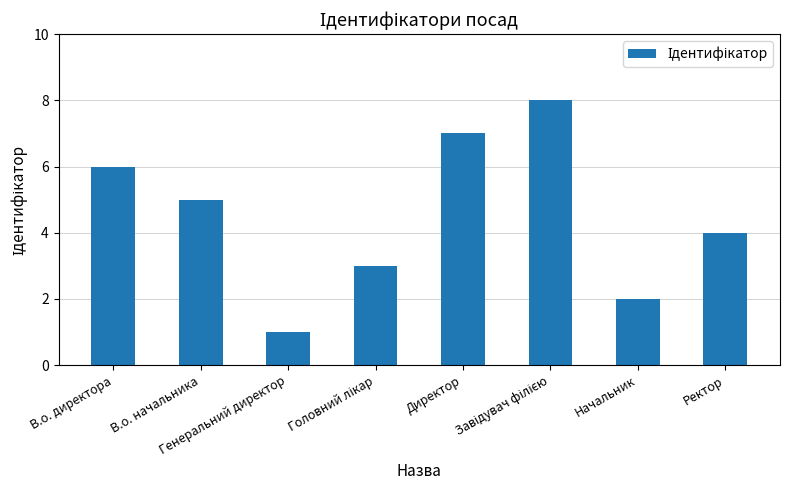

Count the number of categories in the chart.

8